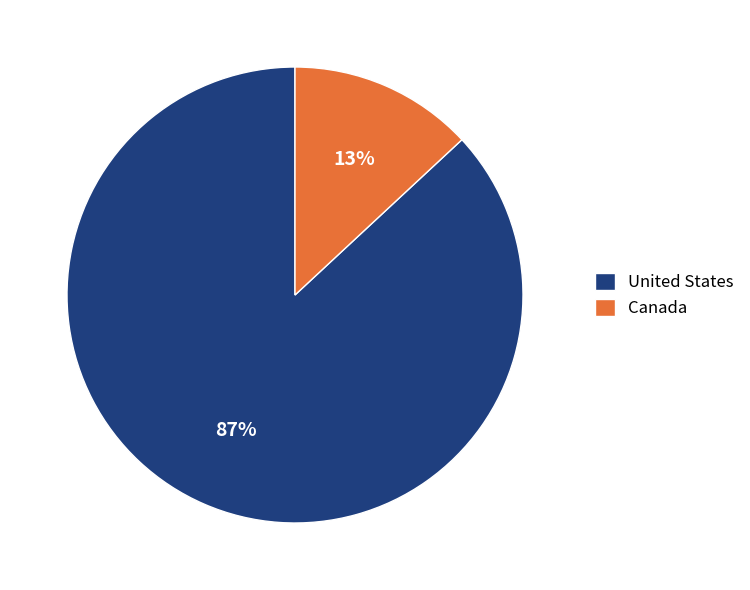

What percentage is the United States slice, to the nearest percent?

87%